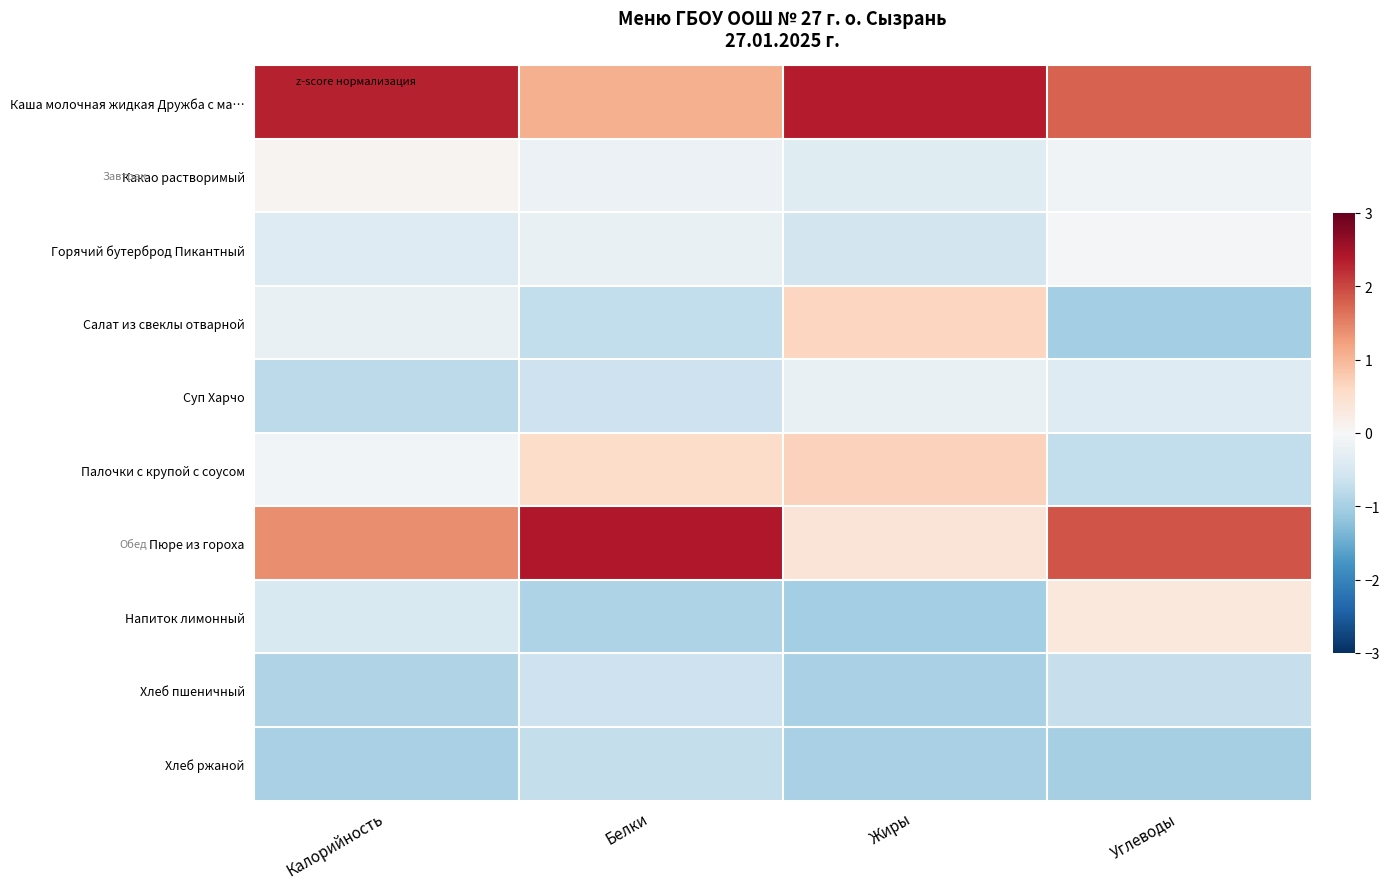

How many series are shown in this chart?

10